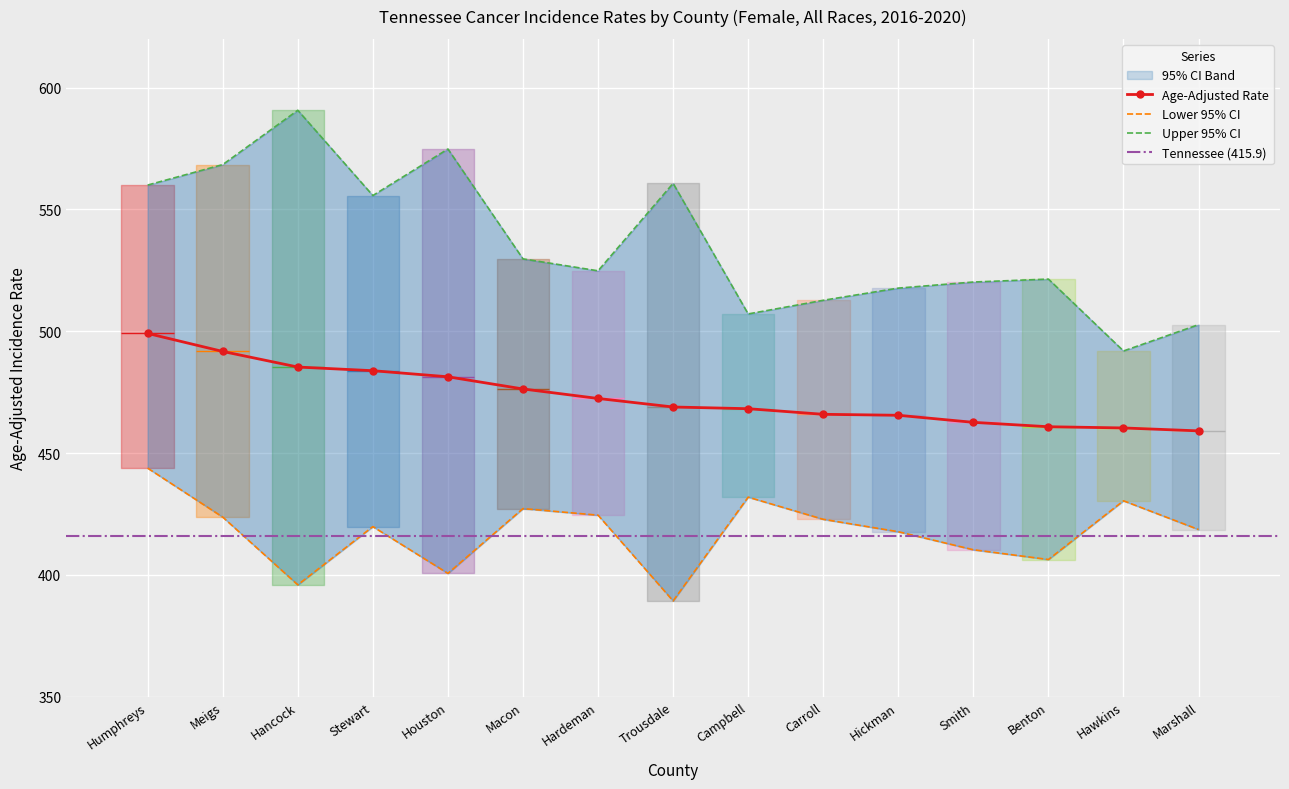

What is the value of the Age-Adjusted Rate point at the 10th from the left?

465.9